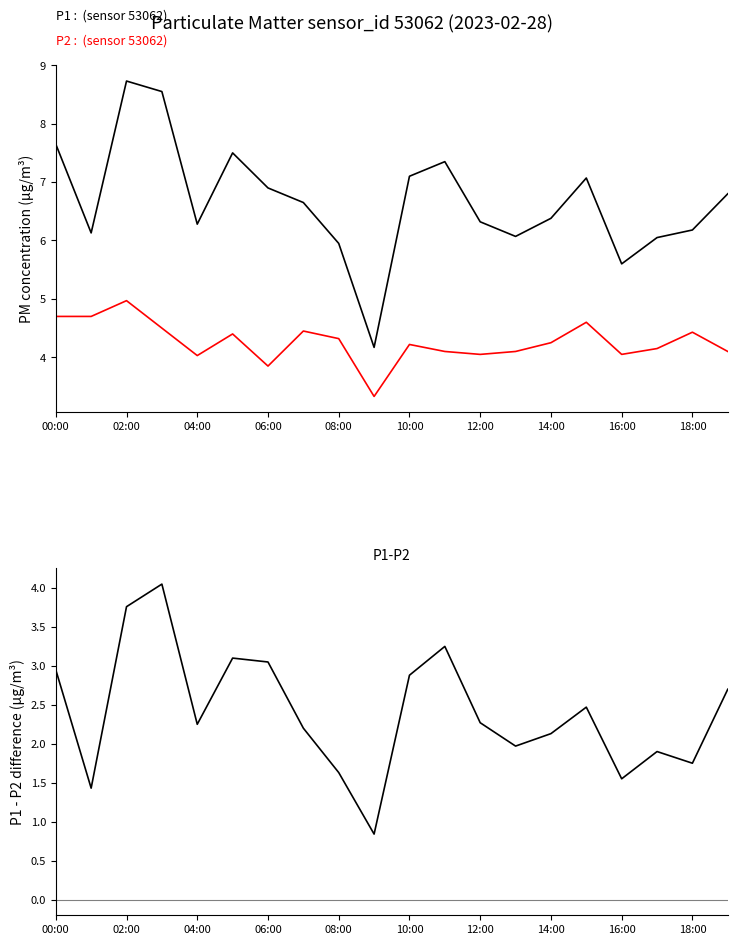

True or false: P2 and P1-P2 cross at least once.

False